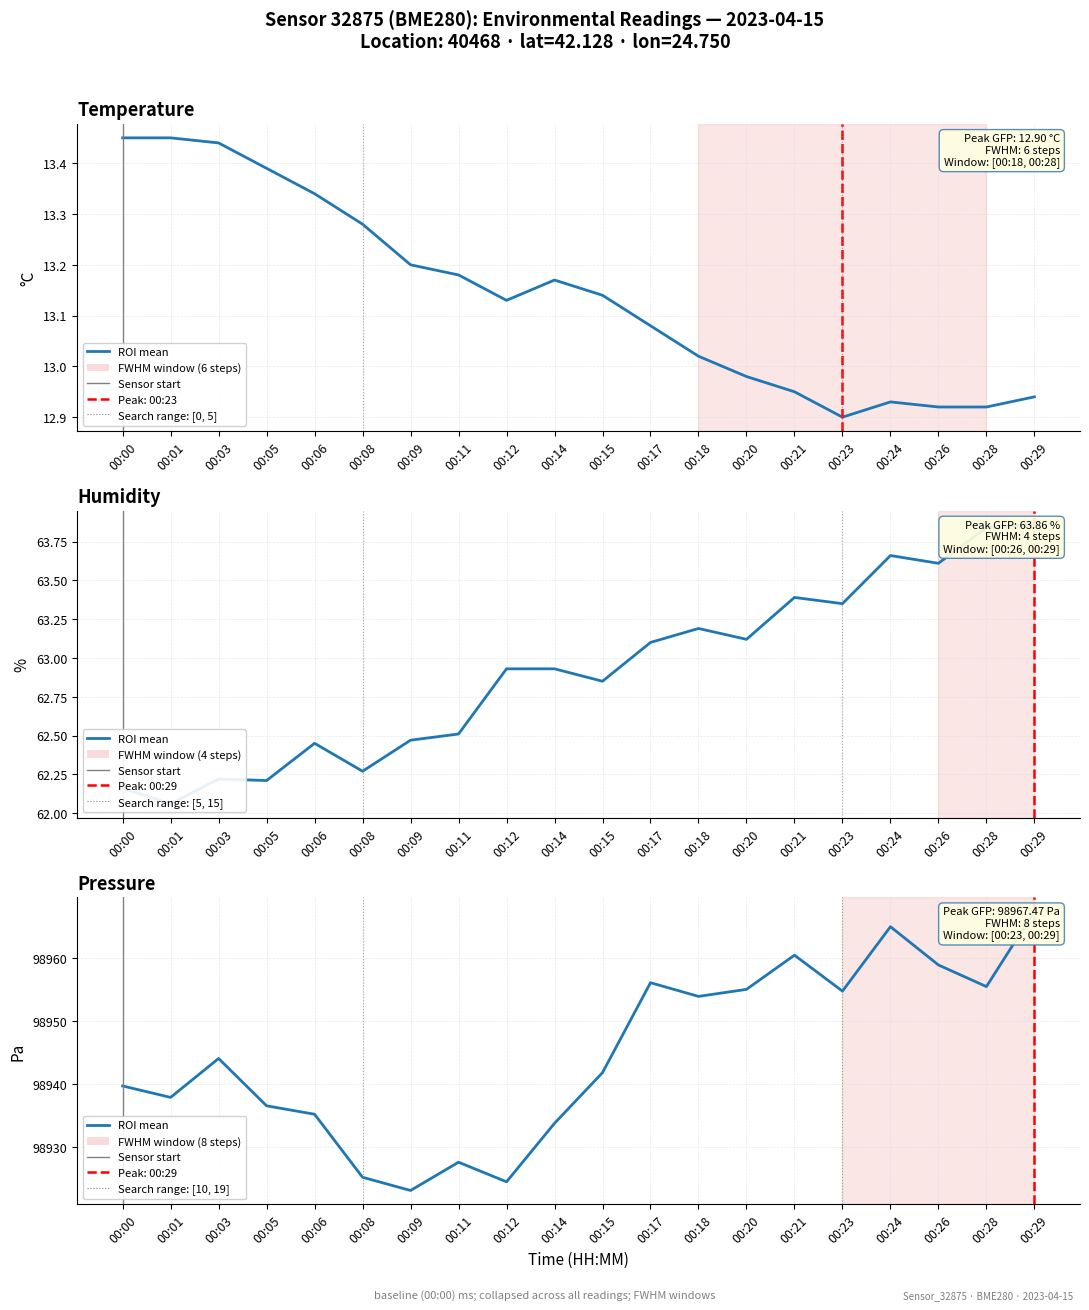

Where is the first local minimum for pressure?

00:01